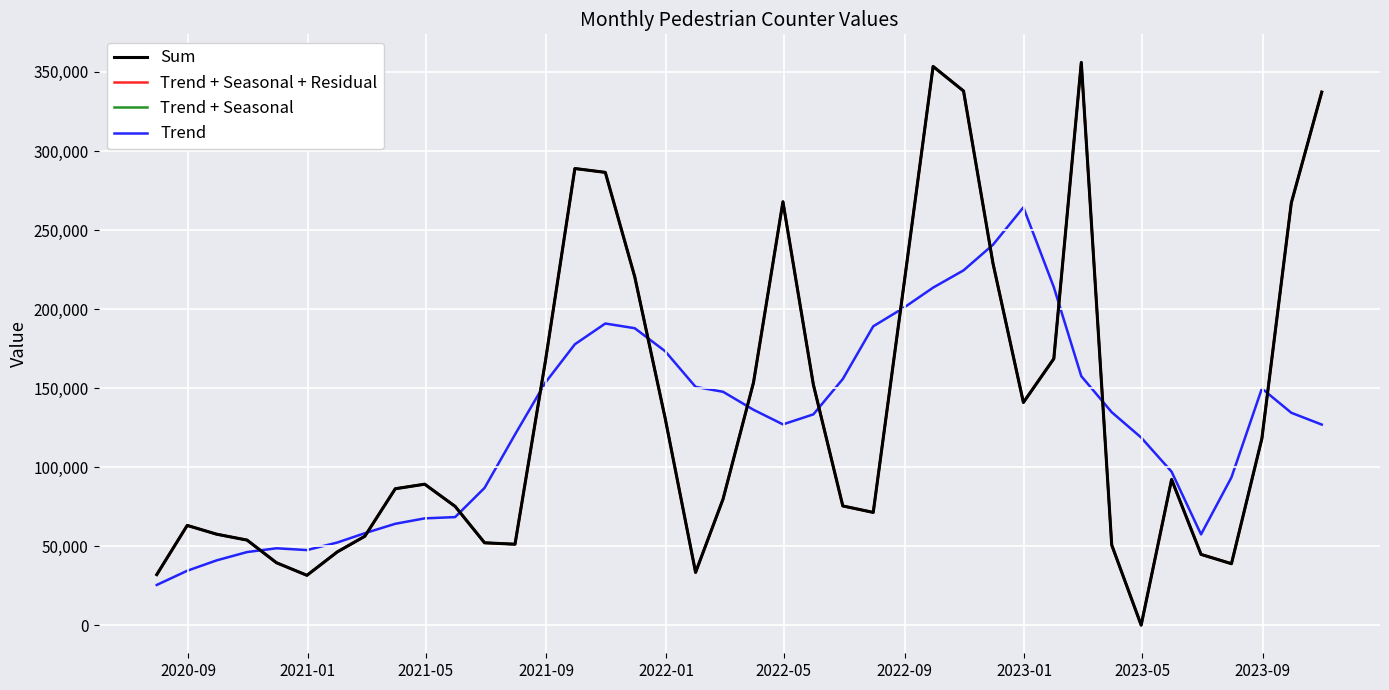

Does the chart have visible grid lines?

Yes